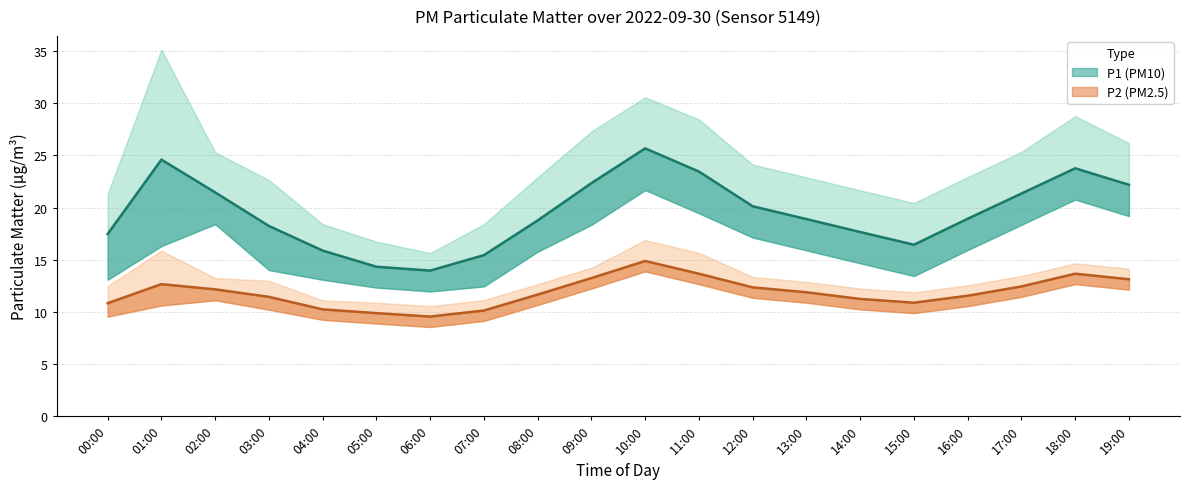

Which category has the highest value in the P1_lower series?

10:00